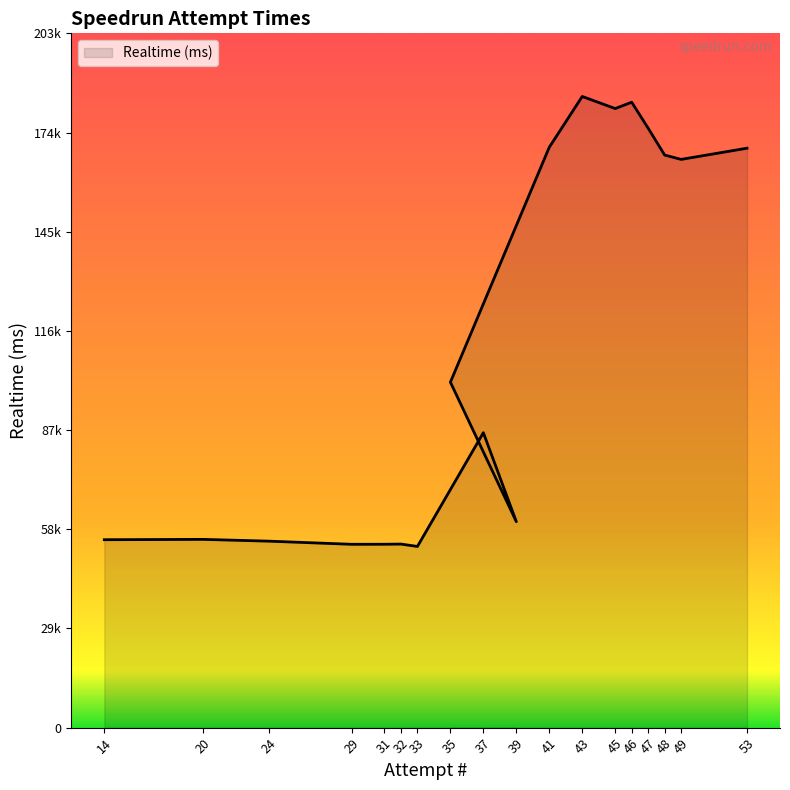

How many interior local peaks (higher than both neighbors) does the data have?

5